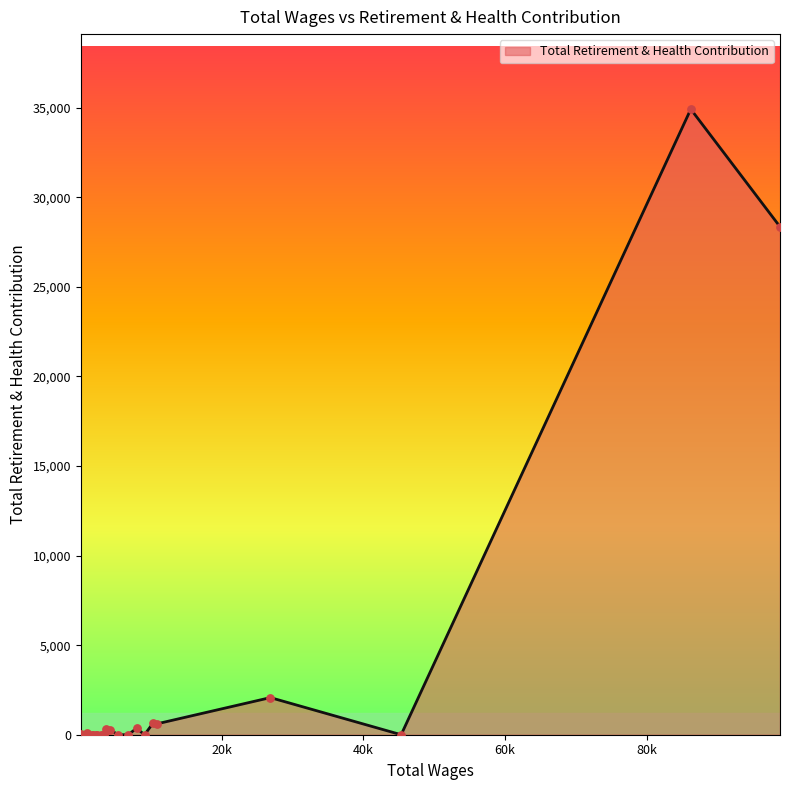

What is the greatest value displayed?

34918